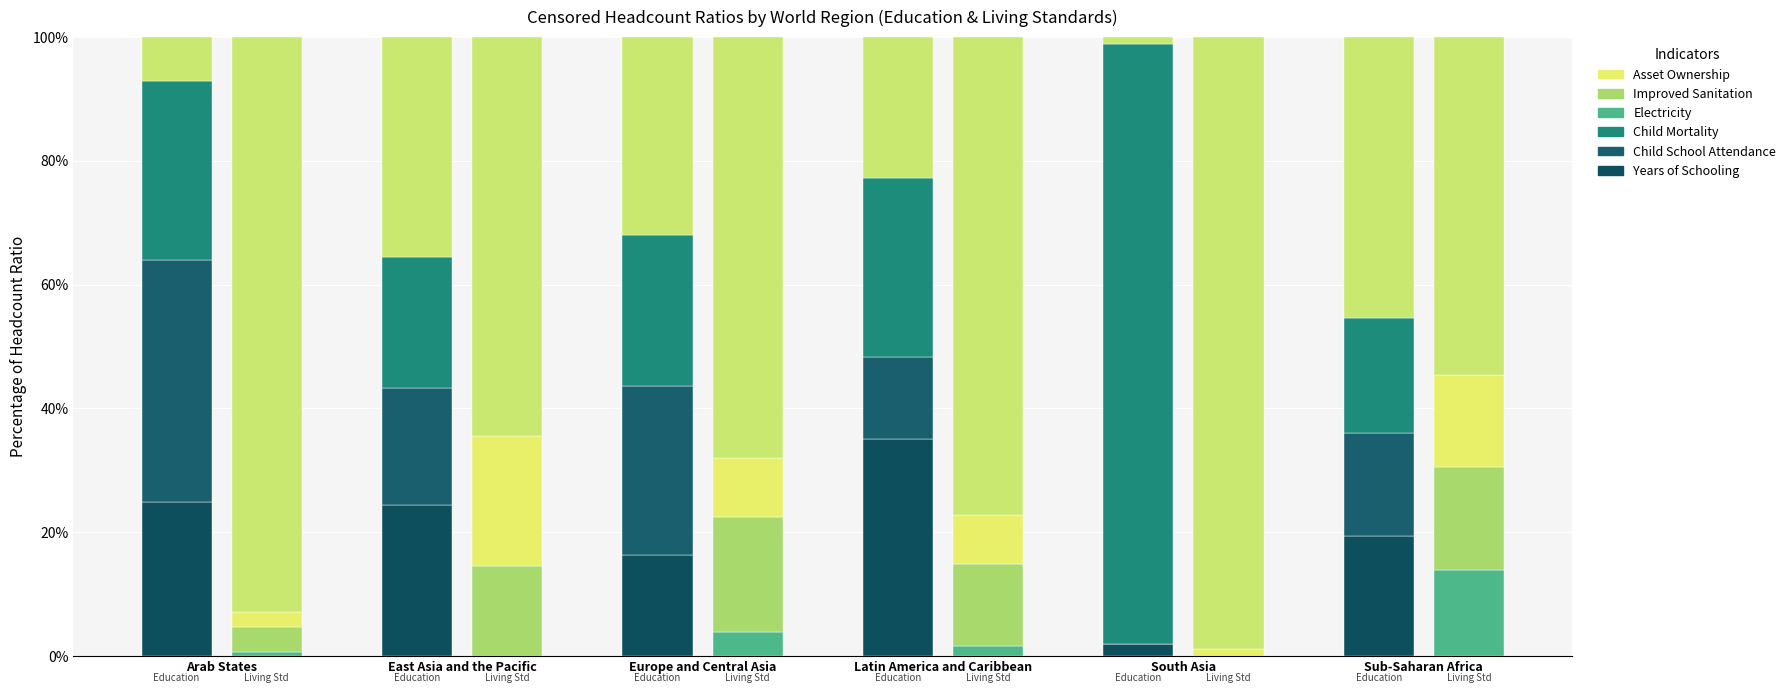

Is the value of Years of Schooling at South Asia greater than the value of Improved Sanitation at East Asia and the Pacific?

No